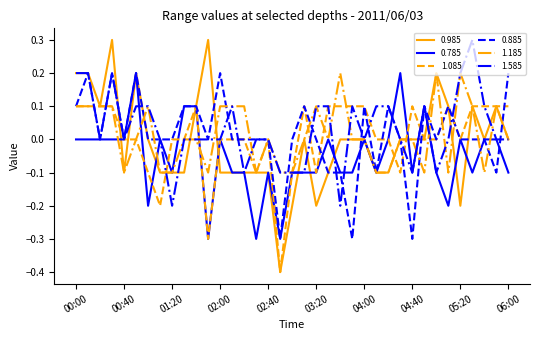

True or false: 1.585 has more than 0 interior local peaks.

True